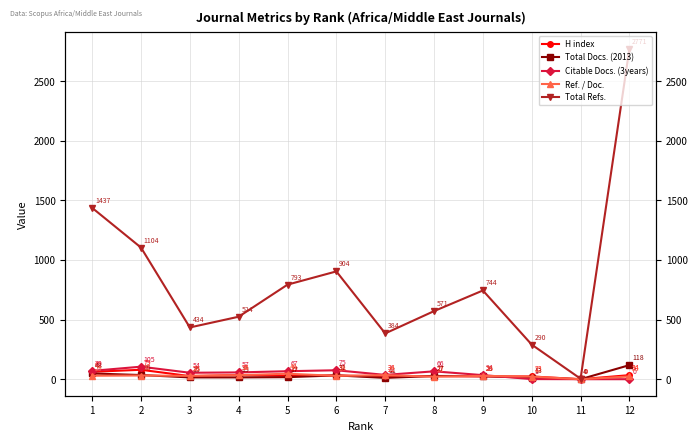

How many values in Total Docs. (2013) are above zero?

11